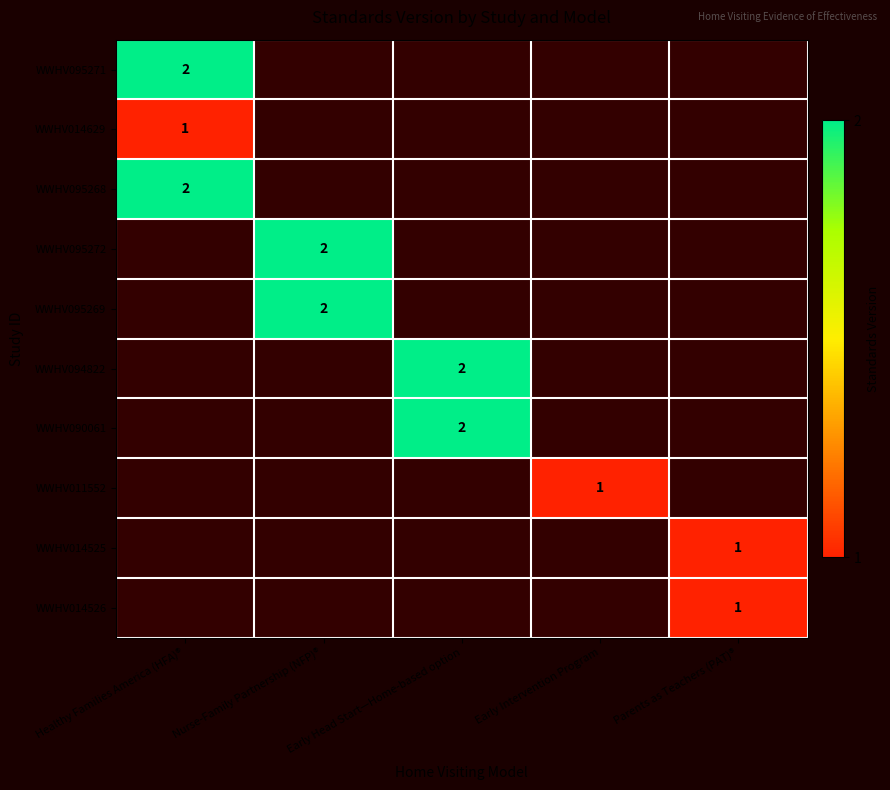

The WWHV095268 series shows 2 at Healthy Families America (HFA)®. True or false?

True